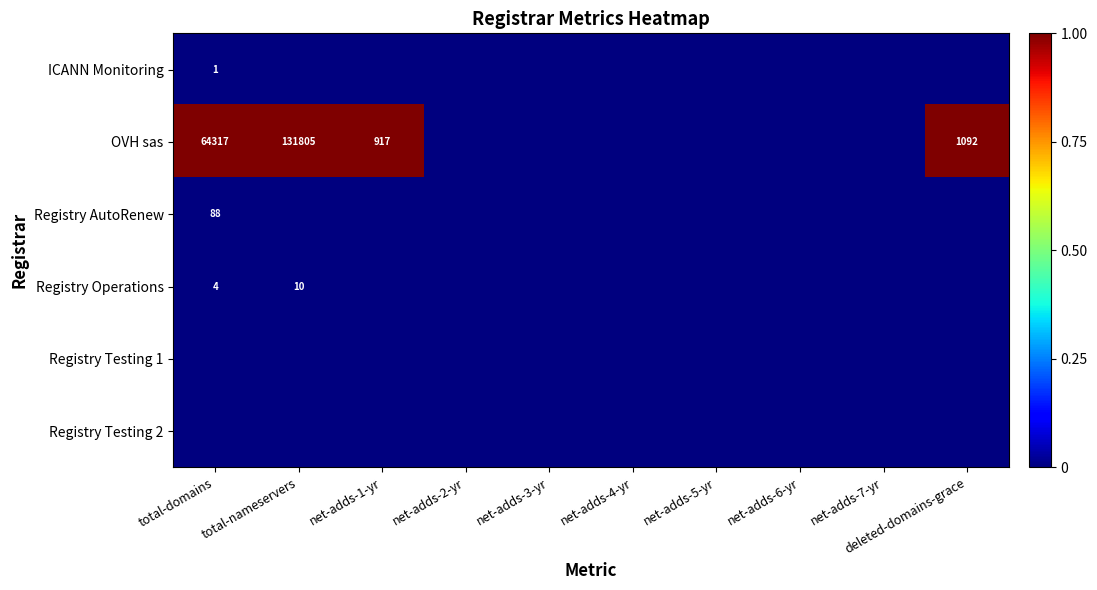

Which has a higher value, net-adds-1-yr or net-adds-2-yr?

net-adds-1-yr